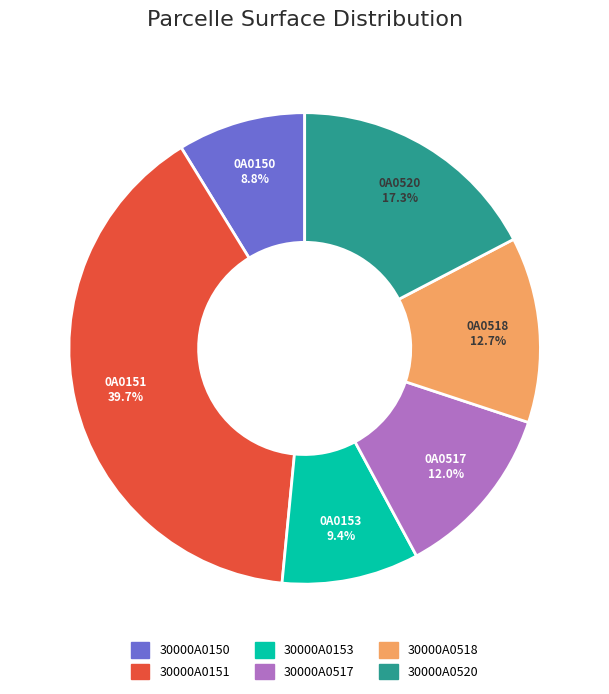

Is there any slice that represents more than half of the pie?

No